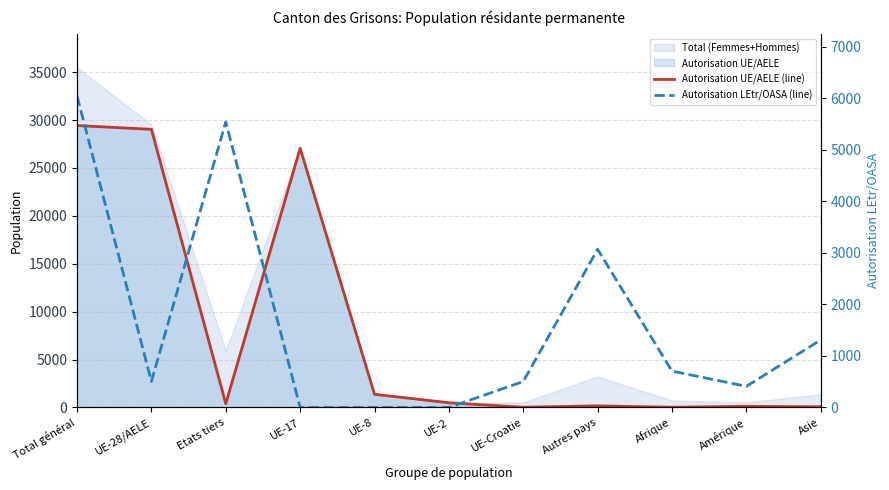

What is the sum of all Autorisation LEtr/OASA (line) values?

18085